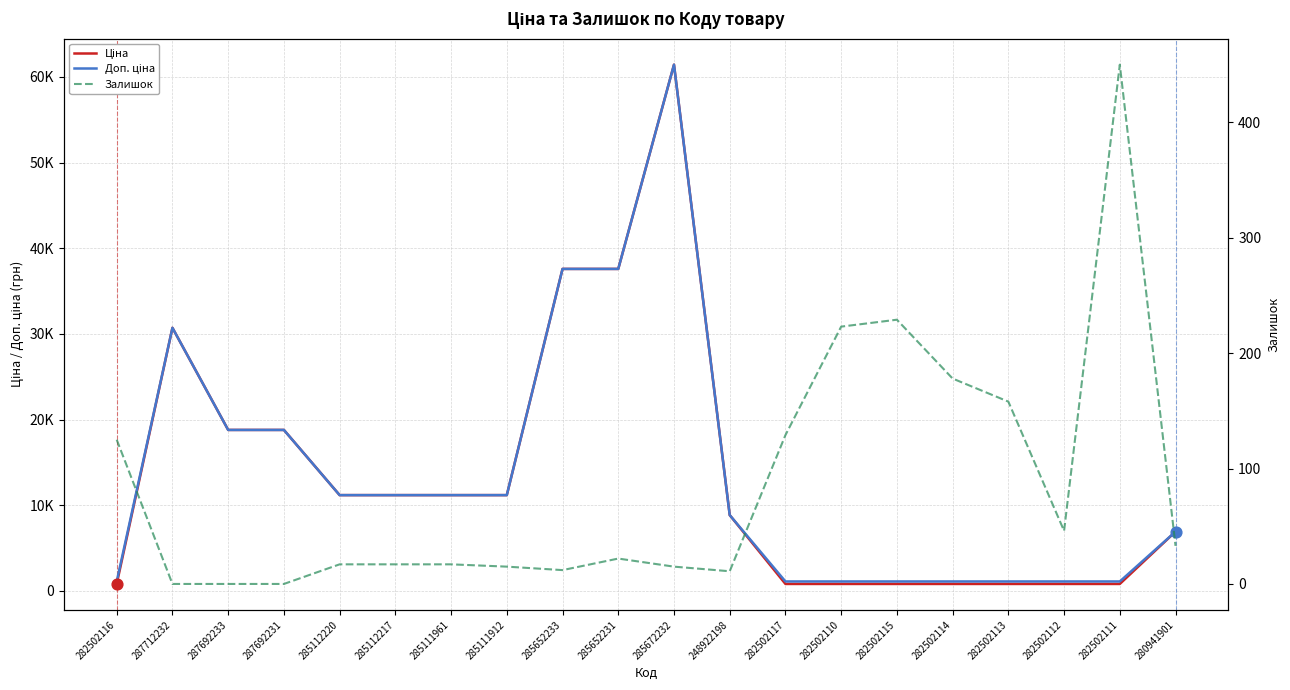

Which series has the largest total across all categories?

Доп. ціна